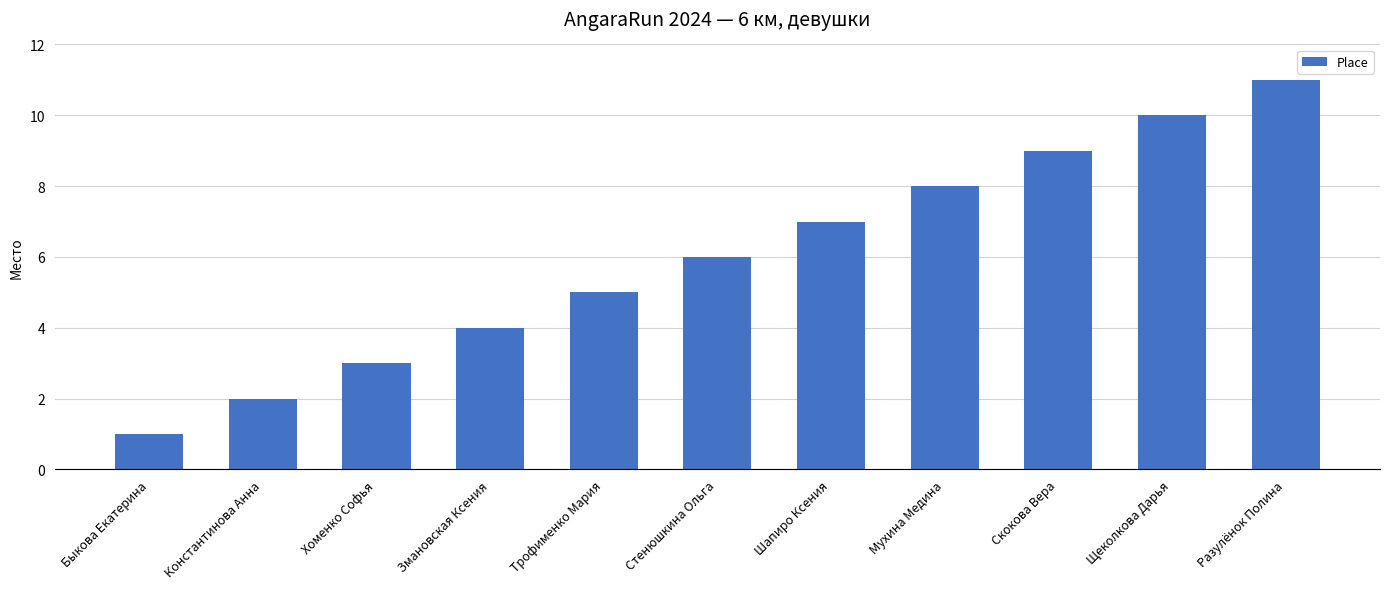

What is the value of the 1st bar from the left?

1